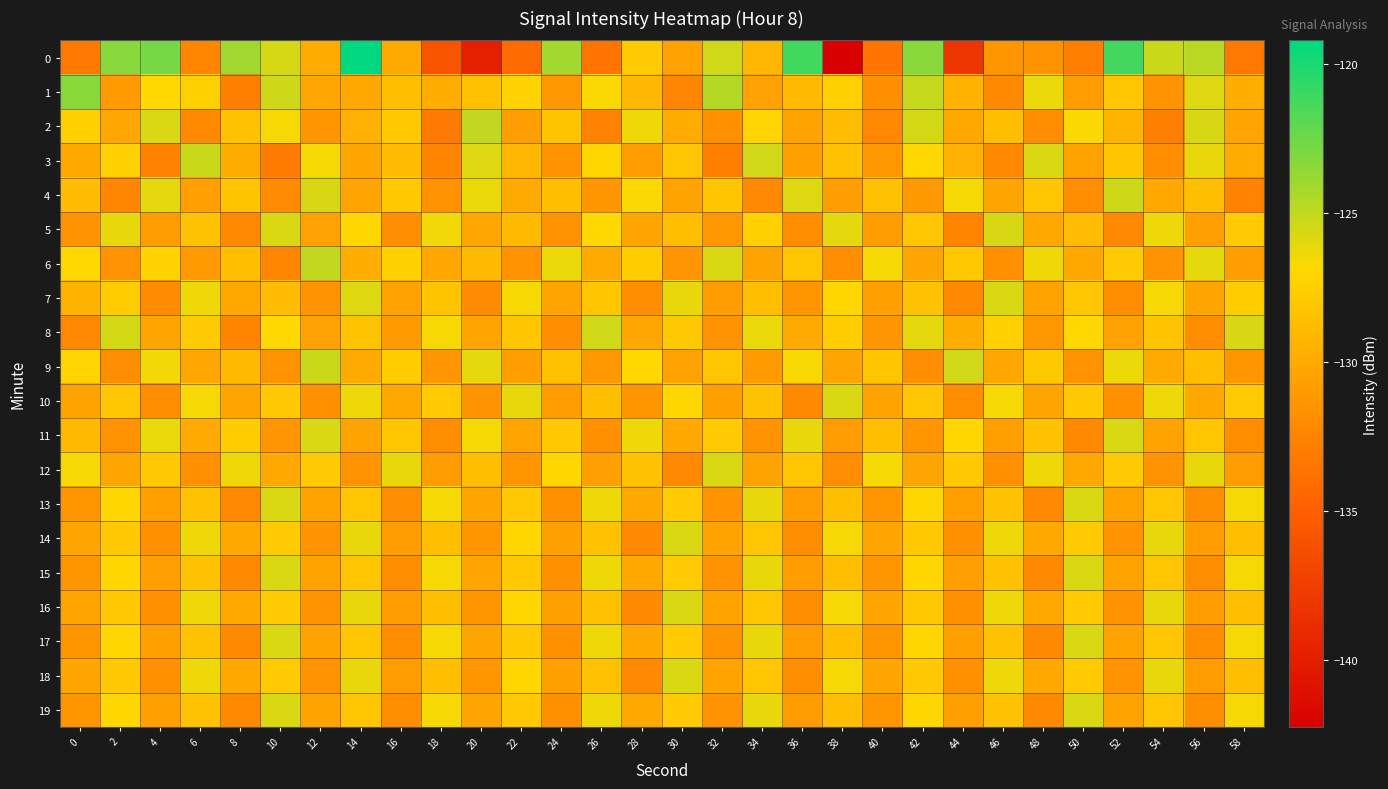

Count the number of categories in the chart.

30